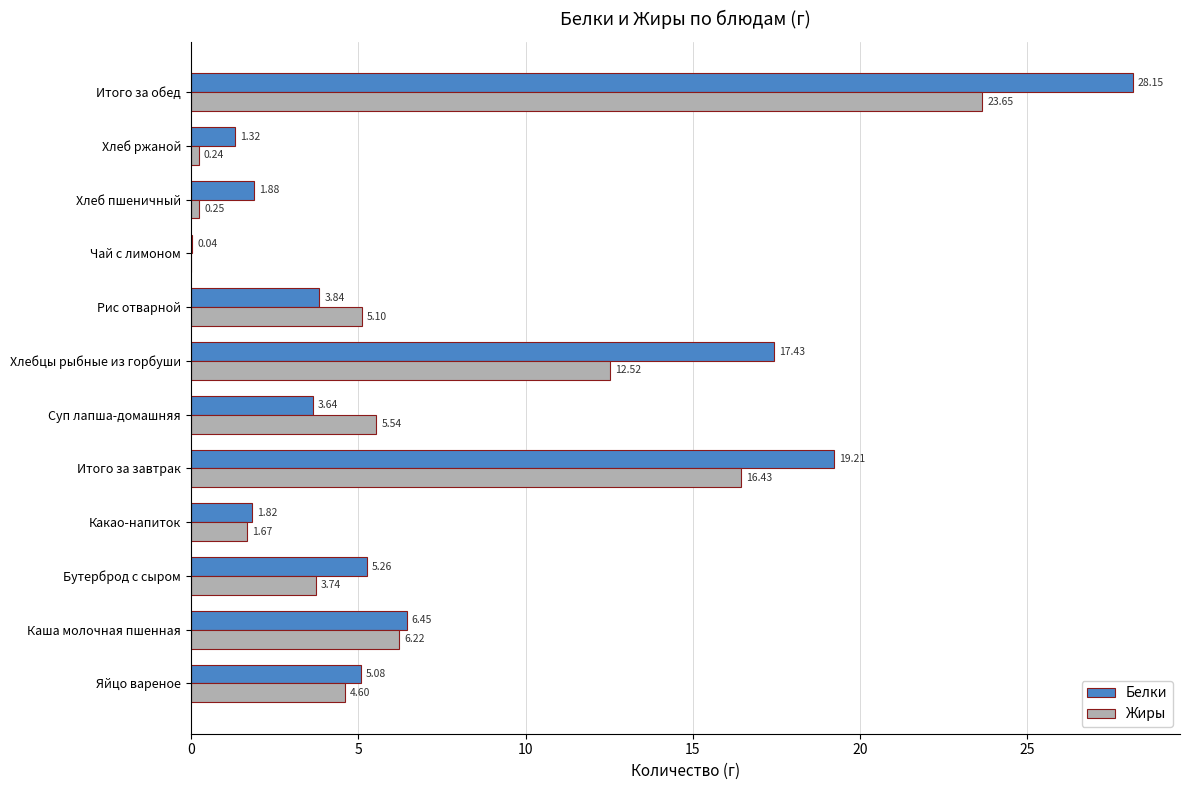

How many data points does each series have?

12